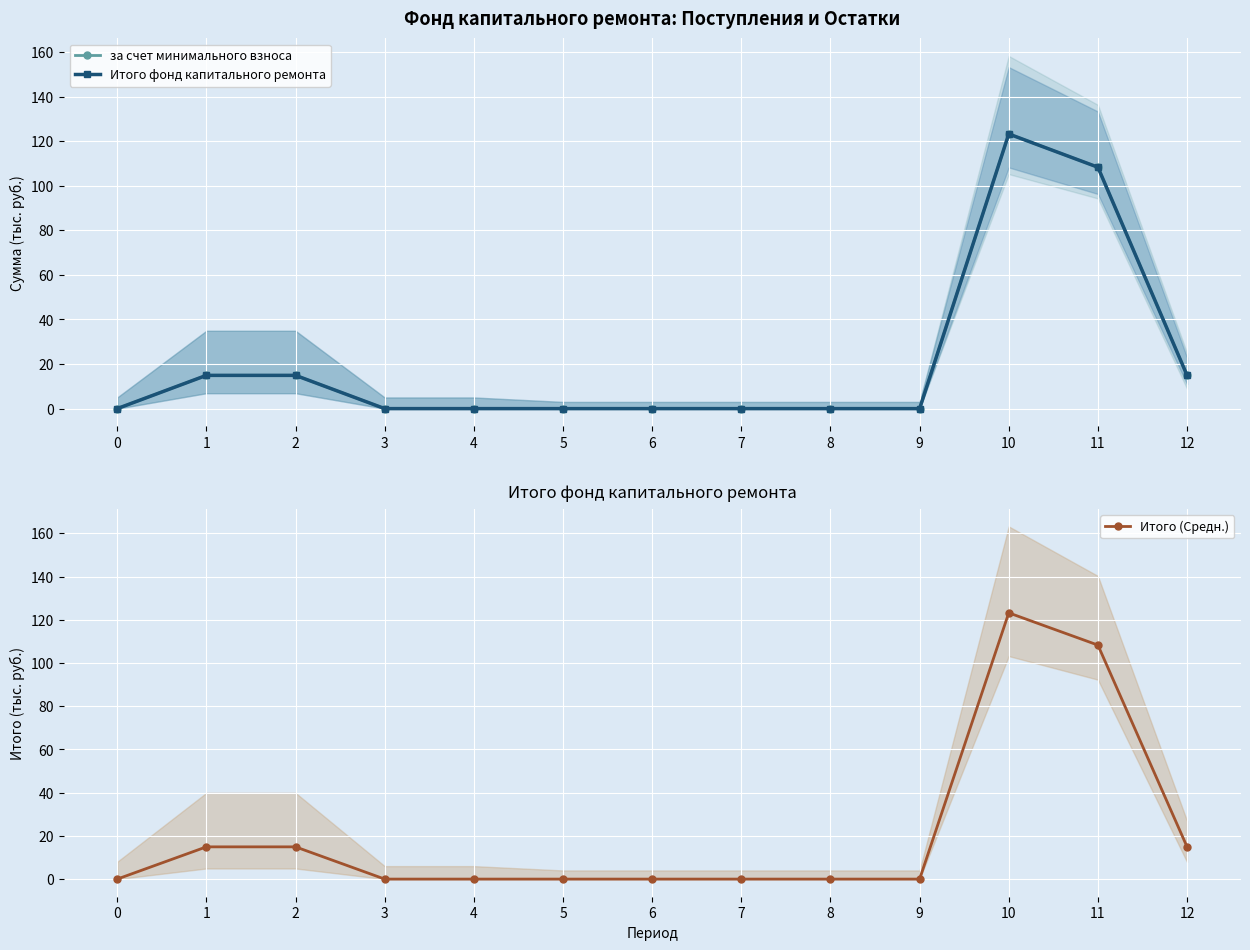

What is the approximate value of за счет минимального взноса at 2?

14.9